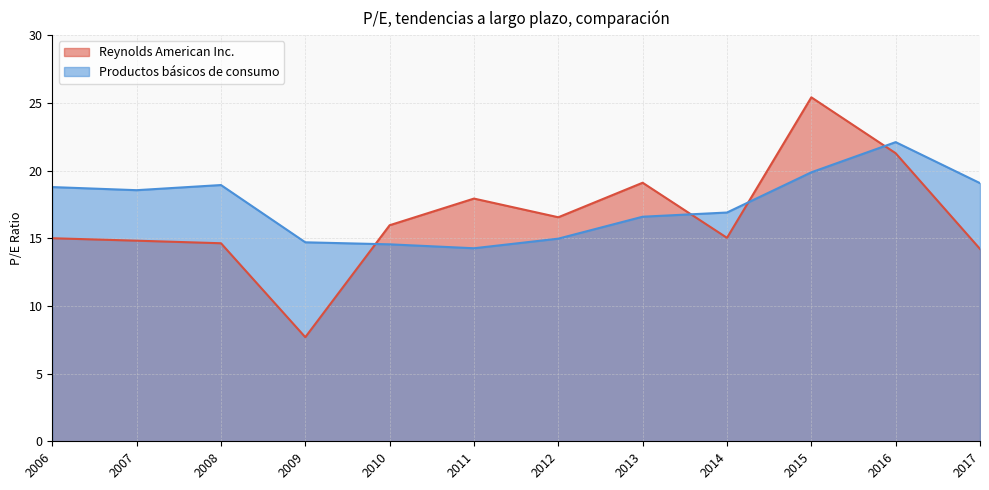

Is it true that Reynolds American Inc. equals 15.0 at 2006?

True